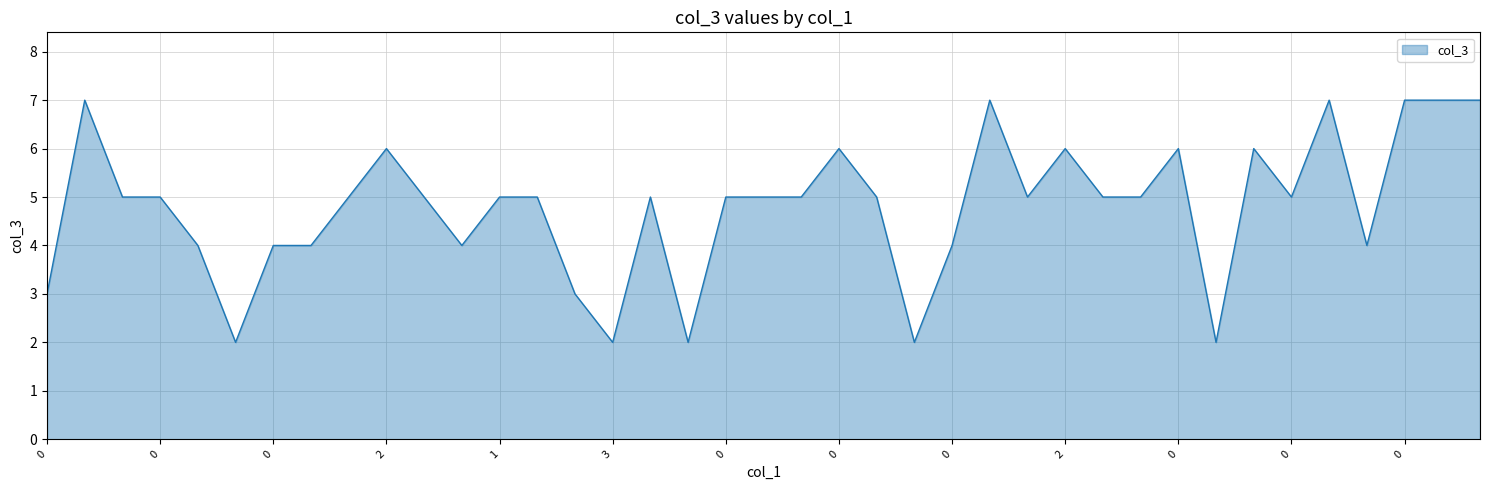

What is the maximum value shown in the chart?

7